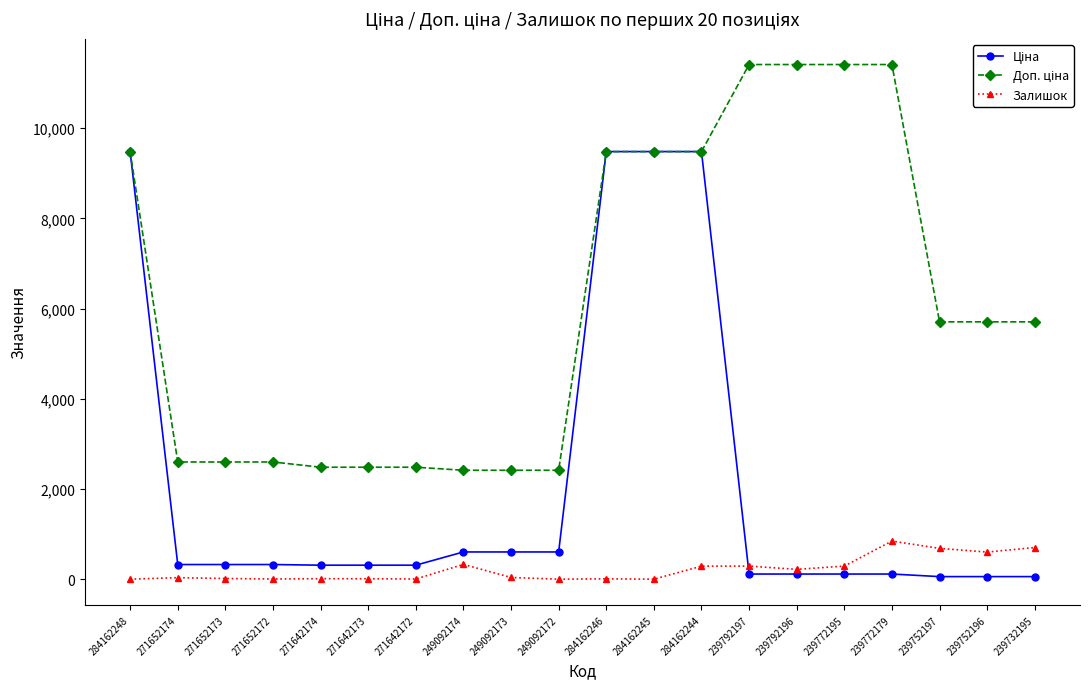

Is it true that Залишок equals 845.0 at 239772179?

True